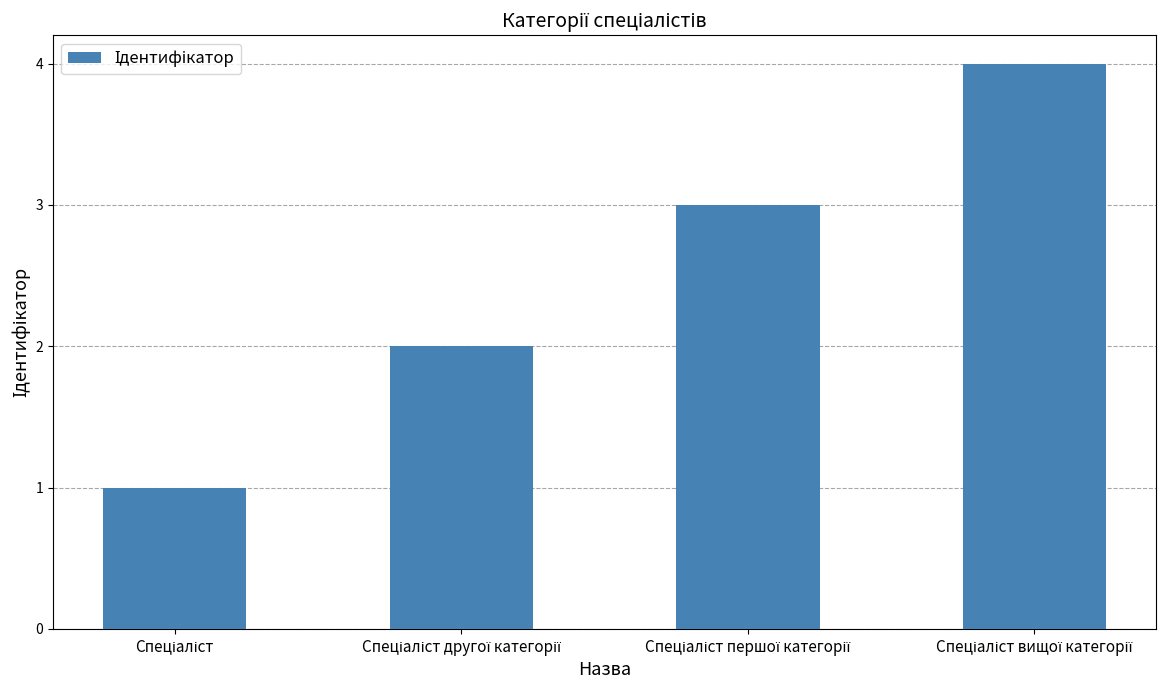

What is the maximum value shown in the chart?

4